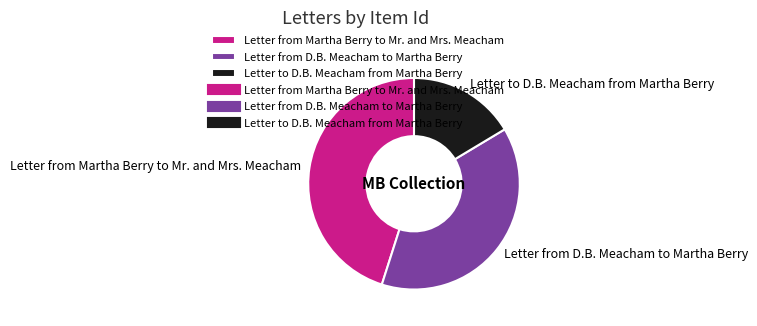

Is there any slice that represents more than half of the pie?

No